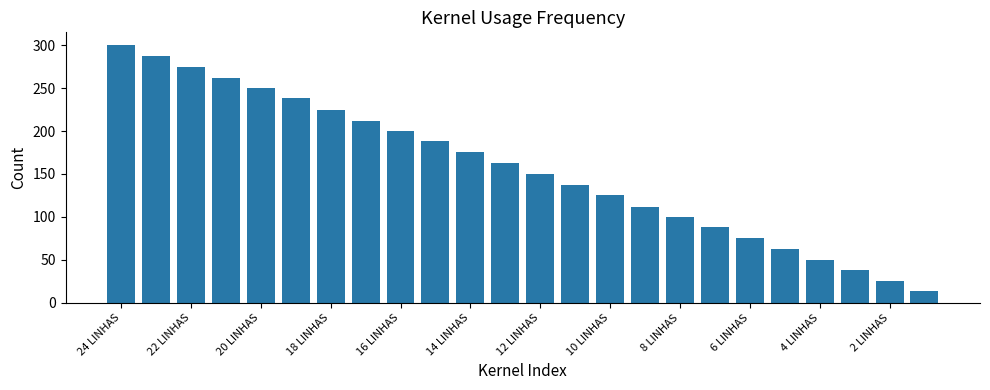

What is the value of the 18th bar from the left?

88